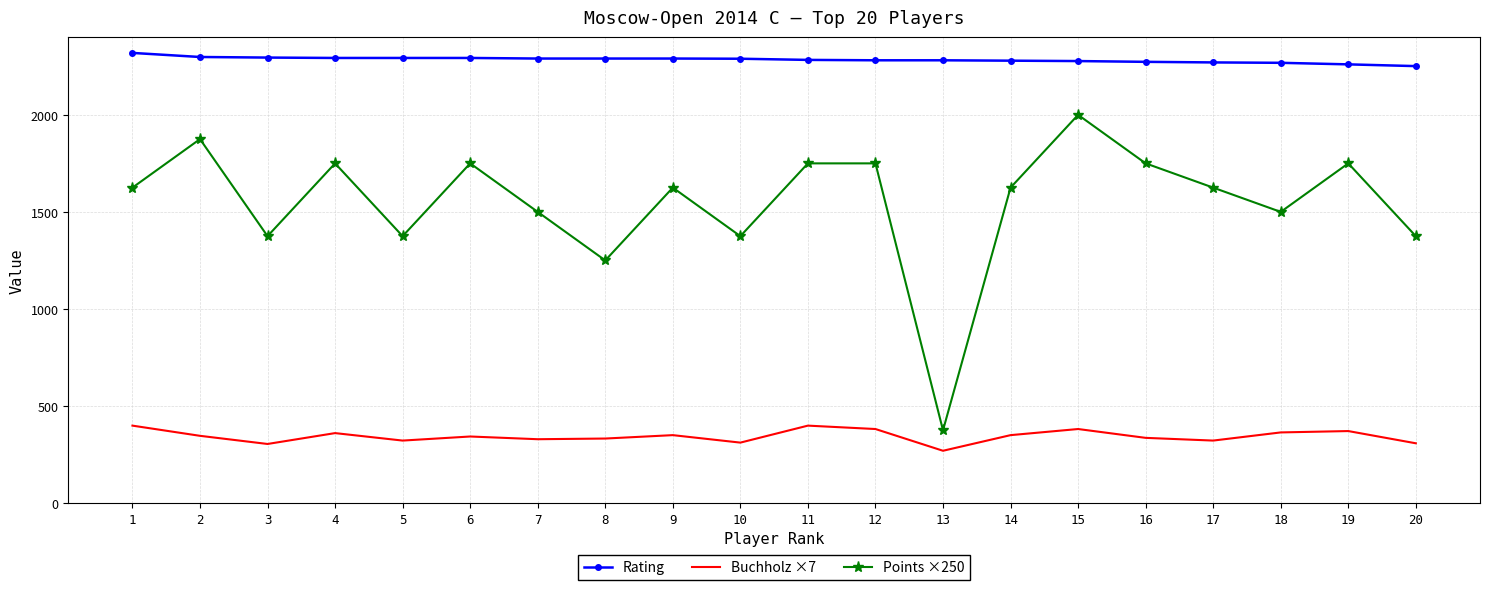

What is the sum of all Buchholz ×7 values?

6881.0